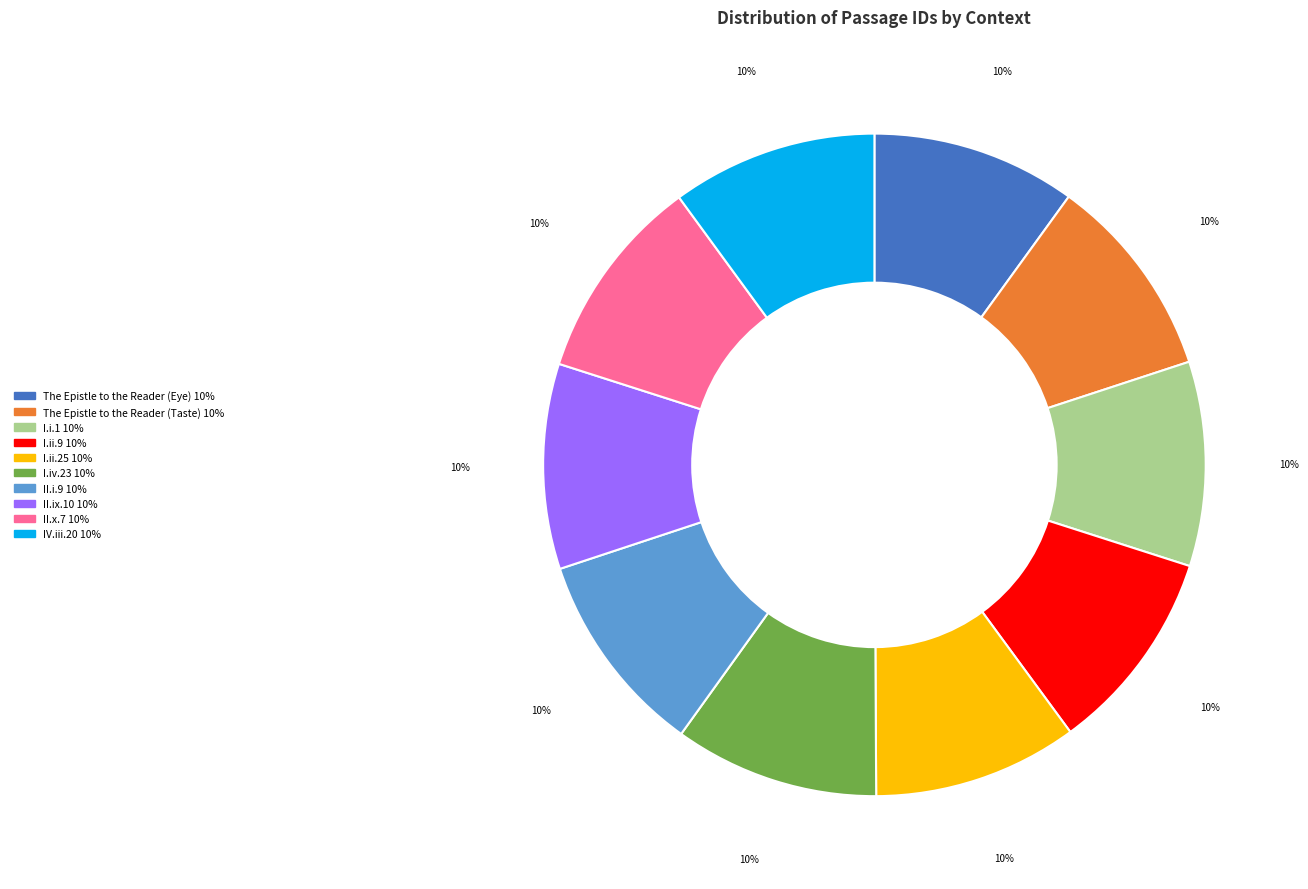

The IV.iii.20 slice represents 10% of the pie. True or false?

True